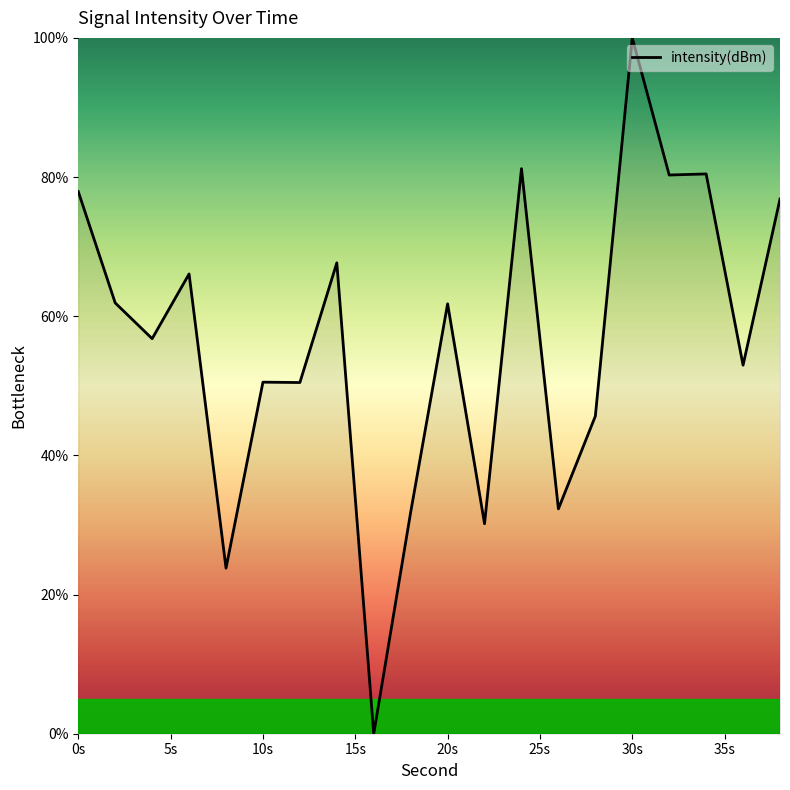

Is this an area chart (filled region under the line)?

No